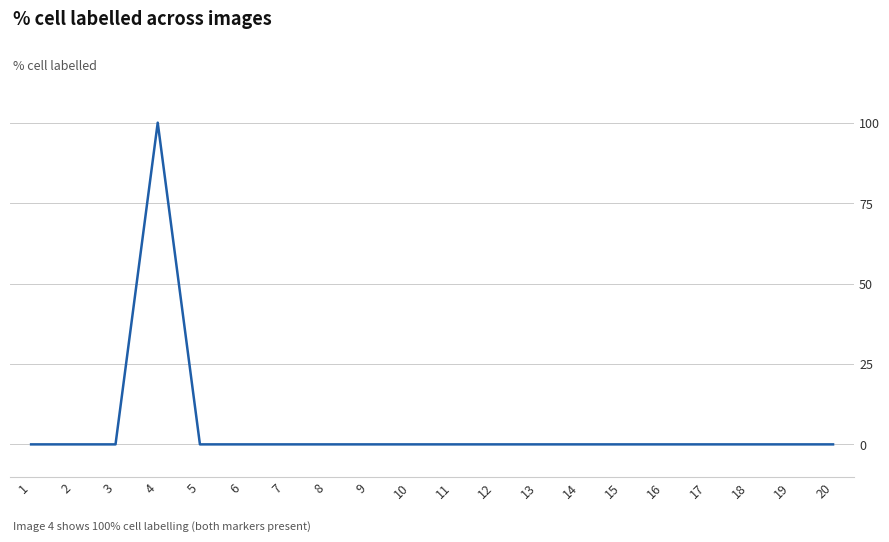

What is the average value?

5